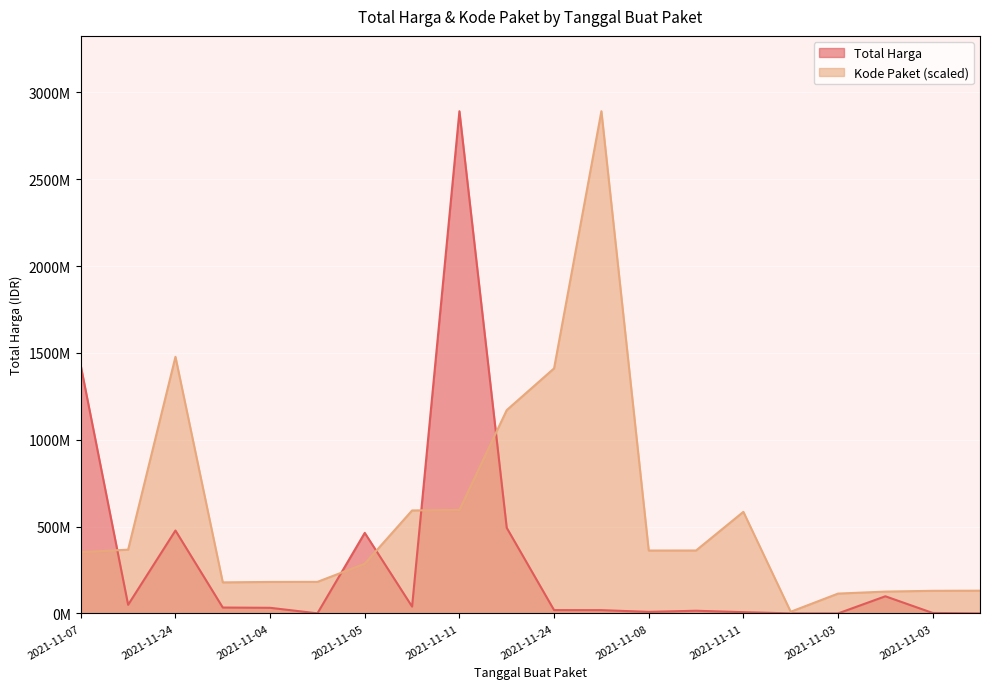

Is the value of Total Harga at 2021-11-03 greater than the value of Kode Paket at 2021-11-04?

No